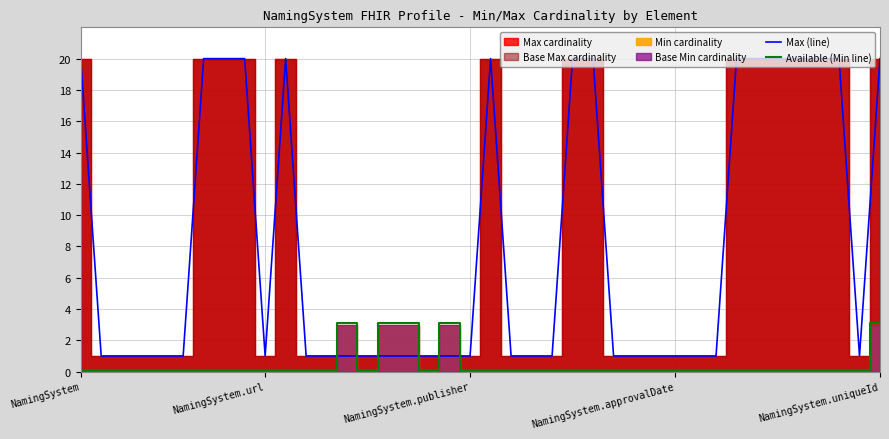

What is the value of the Max (line) point at the 16th from the left?

1.0